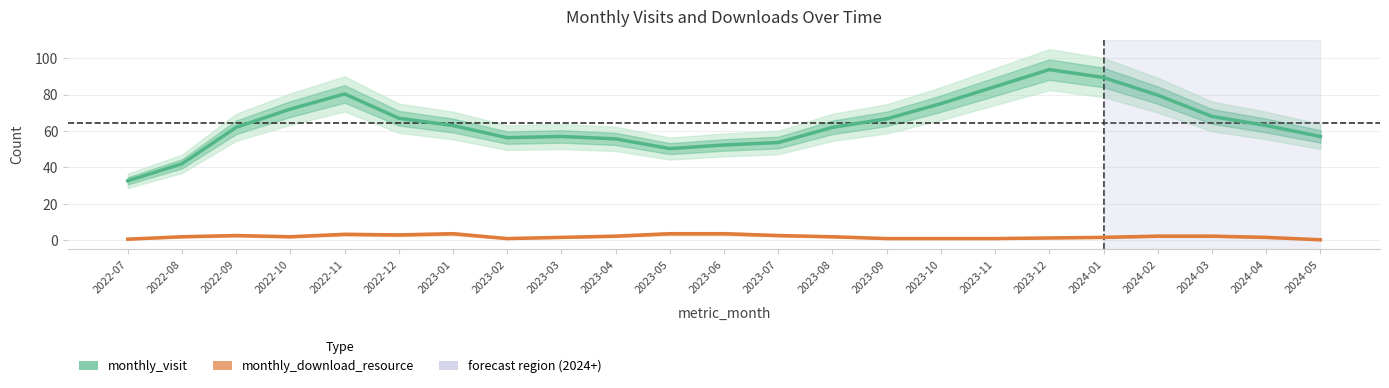

How many lines are shown in the chart?

2